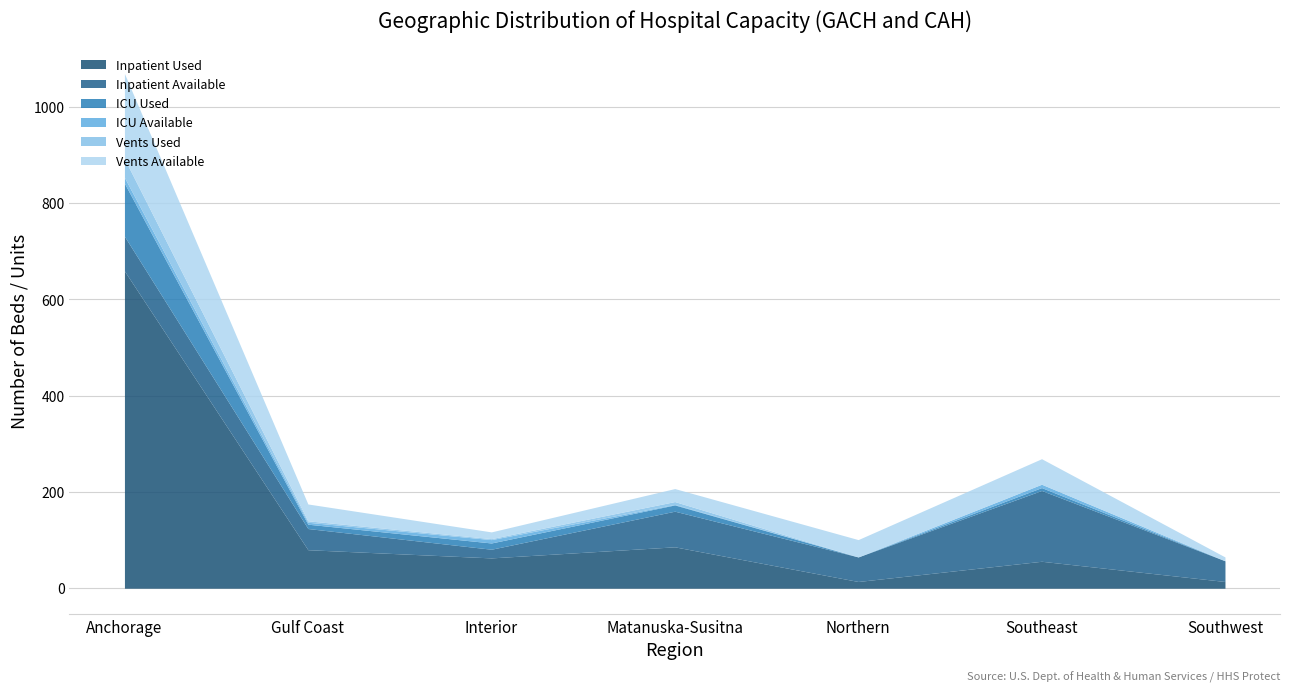

What is the total value across all series at Gulf Coast?

175